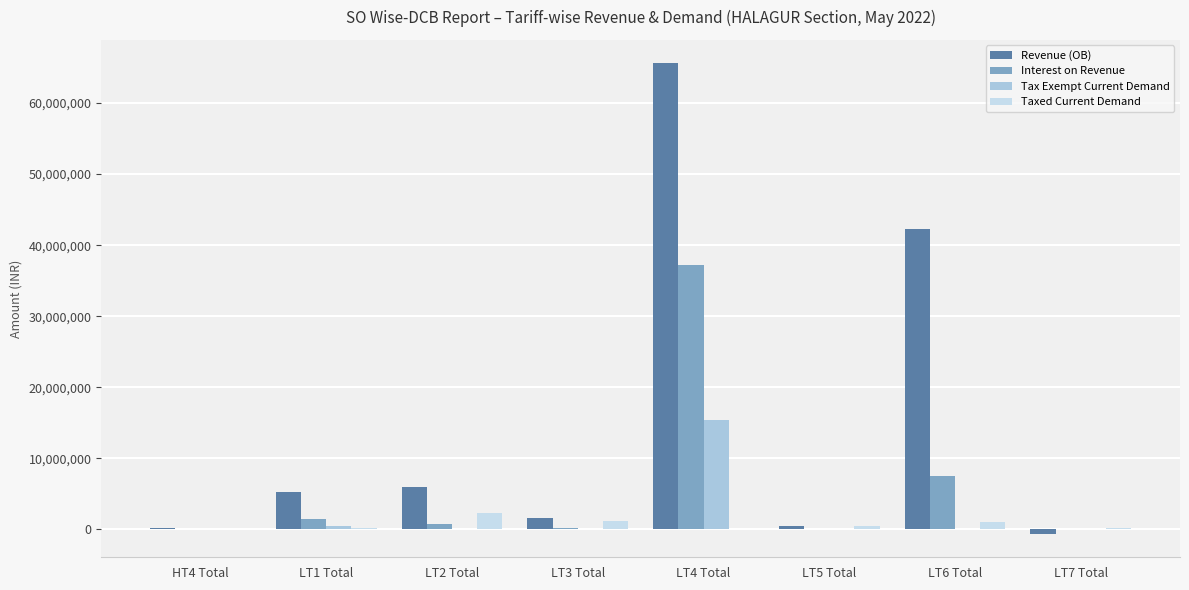

Reading right to left, extract all data points from this chart.

Revenue (OB): -616194.6	42216355.9	525607.5	65575373.0	1635807.9	6019845.8	5273969.1	196295.3
Interest on Revenue: 3889.8	7549730.8	22683.6	37148144.1	128377.7	735482.4	1530567.3	0.0
Tax Exempt Current Demand: 0.0	0.0	0.0	15352729.6	2165.1	240.9	500017.2	0.0
Taxed Current Demand: 124959.2	999430.1	536412.6	13121.1	1152840.1	2350340.1	150941.6	0.0